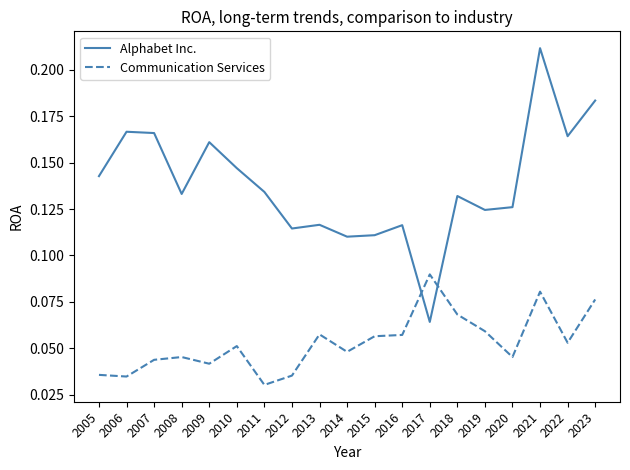

True or false: Alphabet Inc. and Communication Services intersect in this chart.

True